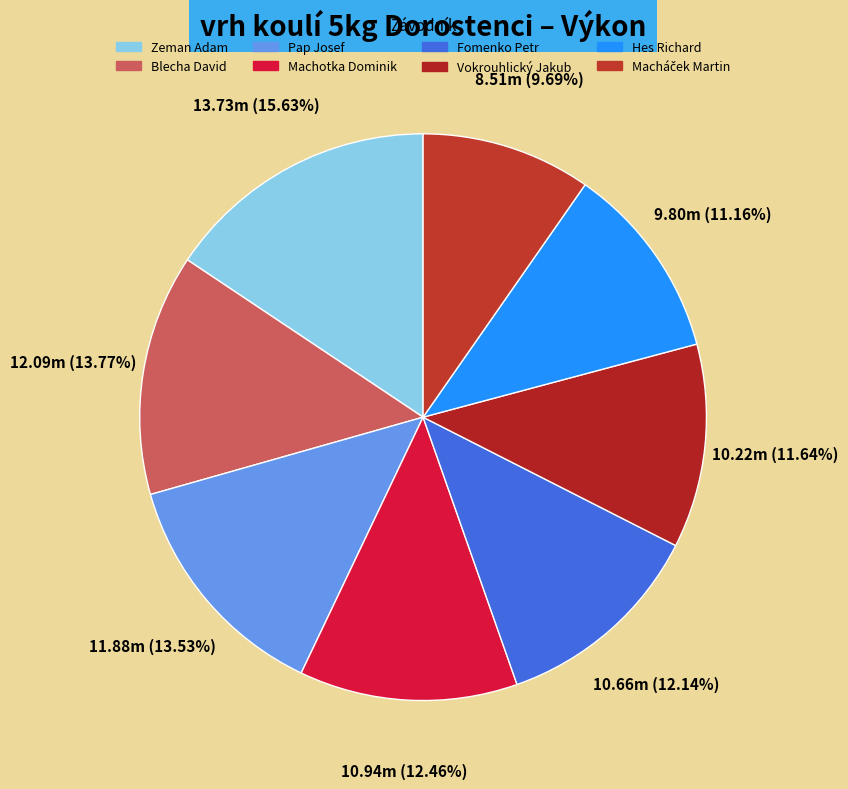

Which slice is the largest?

Zeman Adam